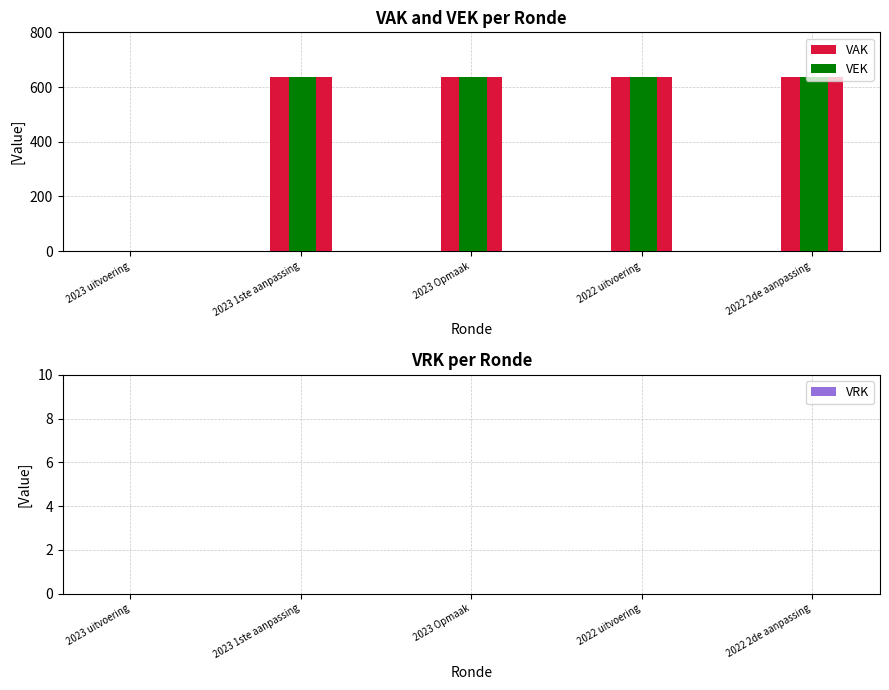

What is the greatest value displayed?

635